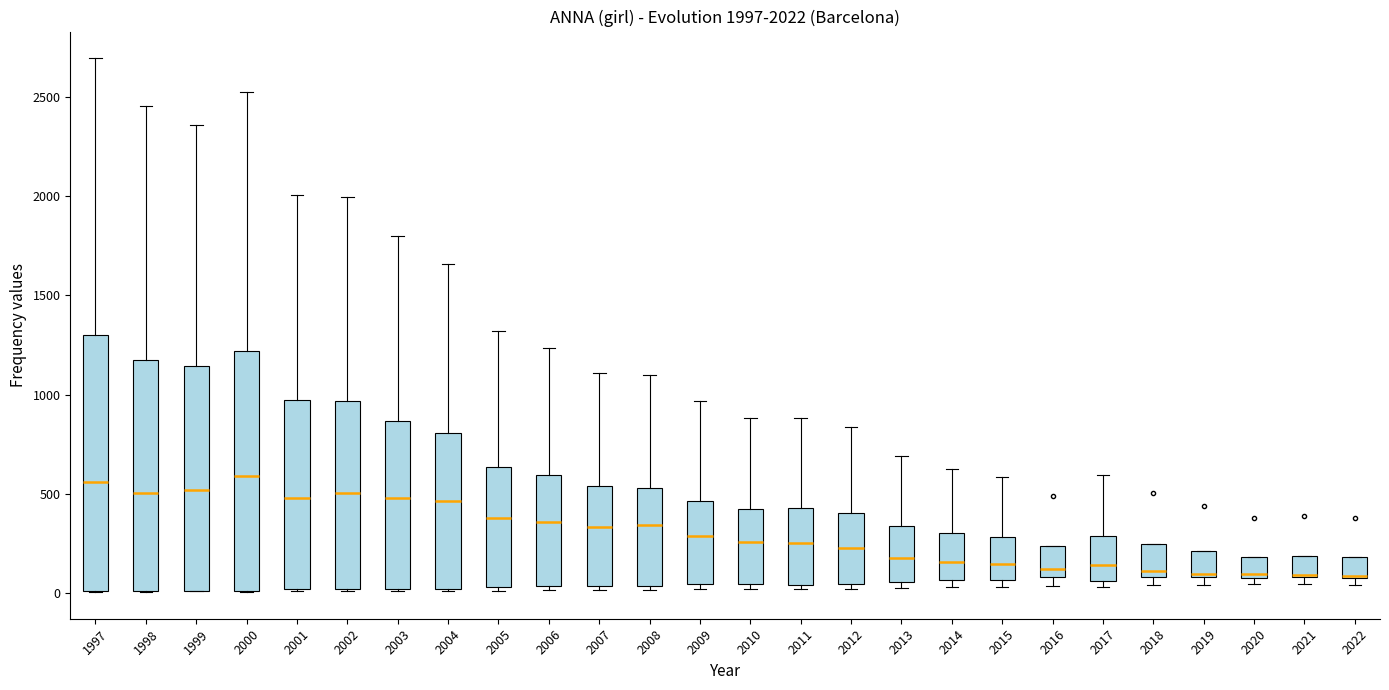

Comparing the boxes themselves (not the whiskers), which one is the tallest?

1997